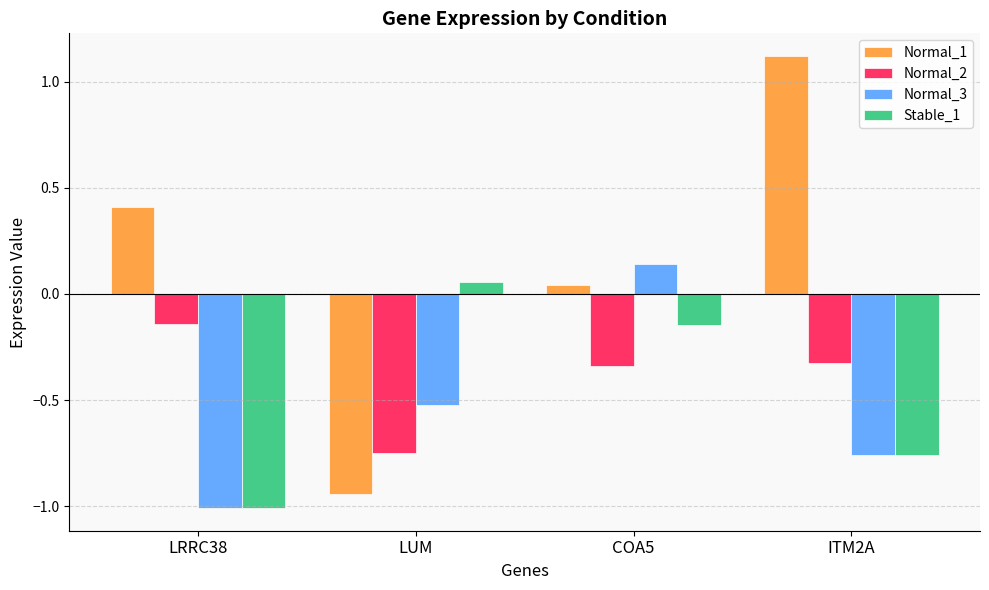

List the labels in order of Stable_1 value, smallest first.

LRRC38, ITM2A, COA5, LUM